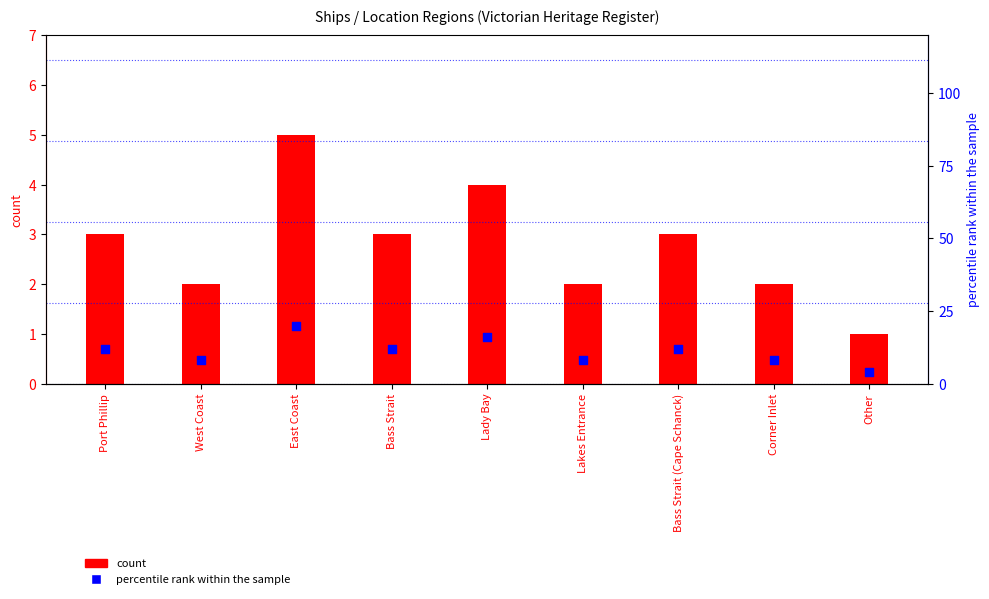

At which category is the sum across all series the highest?

East Coast